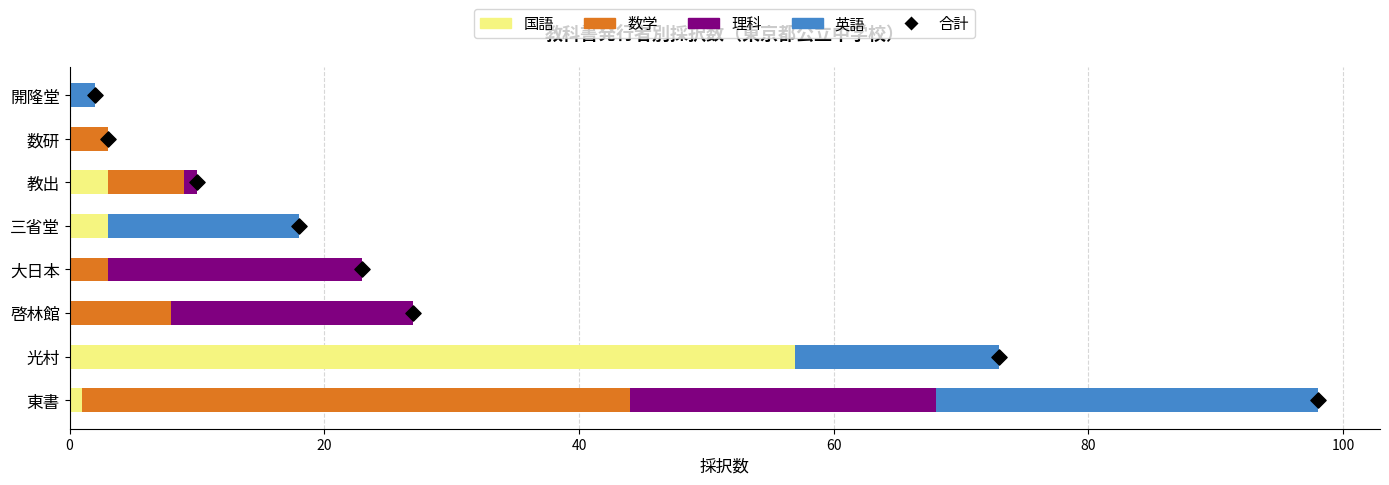

Which series contains the lowest Y value?

国語